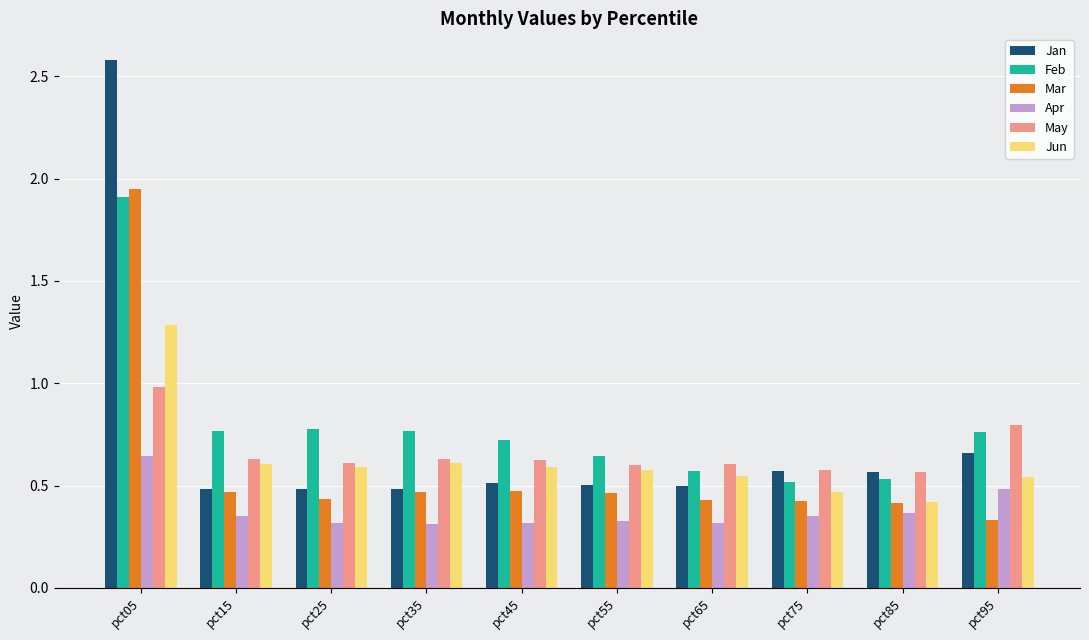

List the series in order of their peak value, lowest first.

Apr, May, Jun, Feb, Mar, Jan